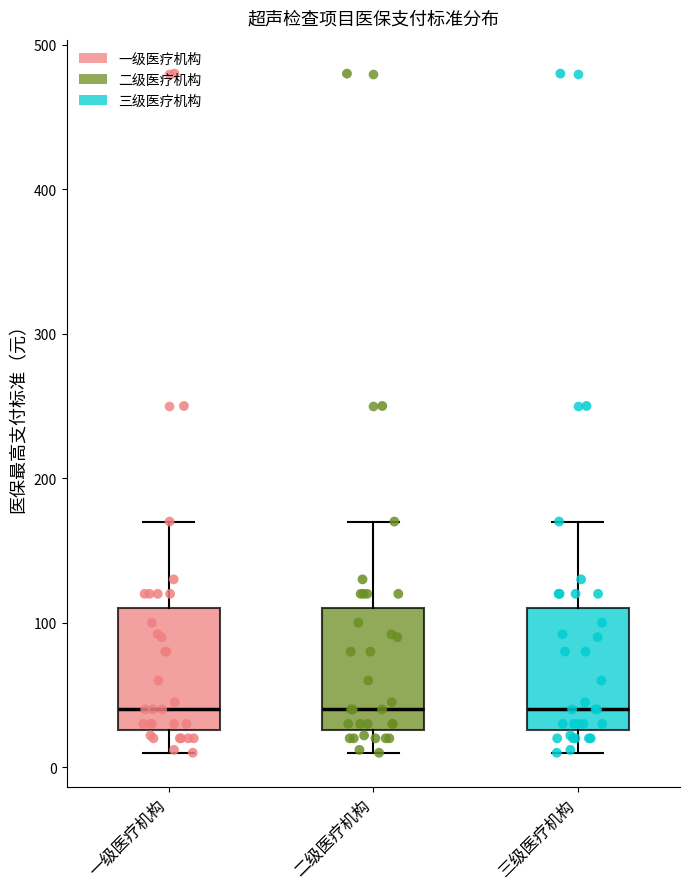

Where is the lower edge of the box for 一级医疗机构 on the y-axis? The values are not printed on the chart, so give them approximately, as read against the axis.

30